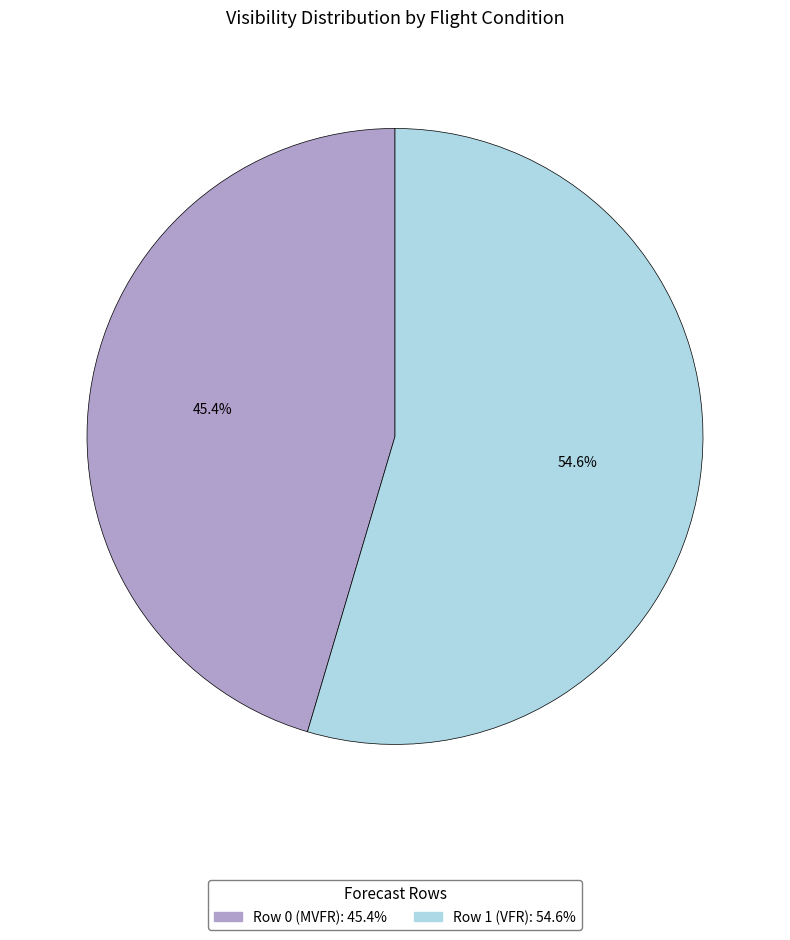

What percentage is the Row 1 (VFR) slice, to the nearest percent?

55%